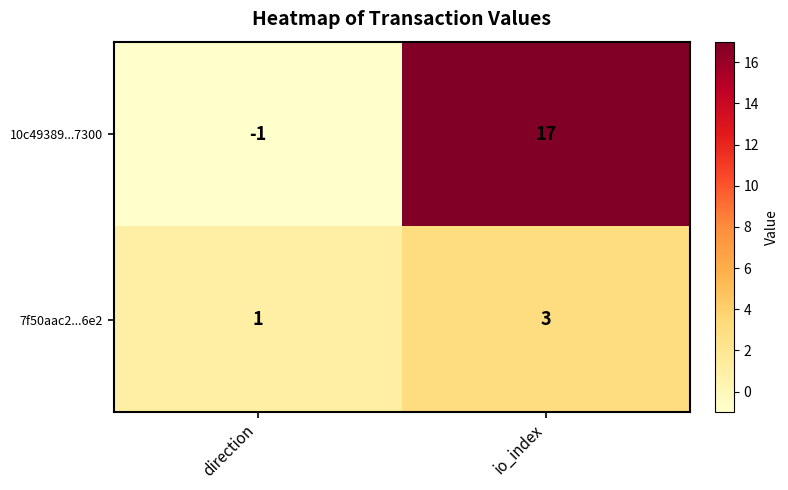

Which category has the lowest value across all series?

direction